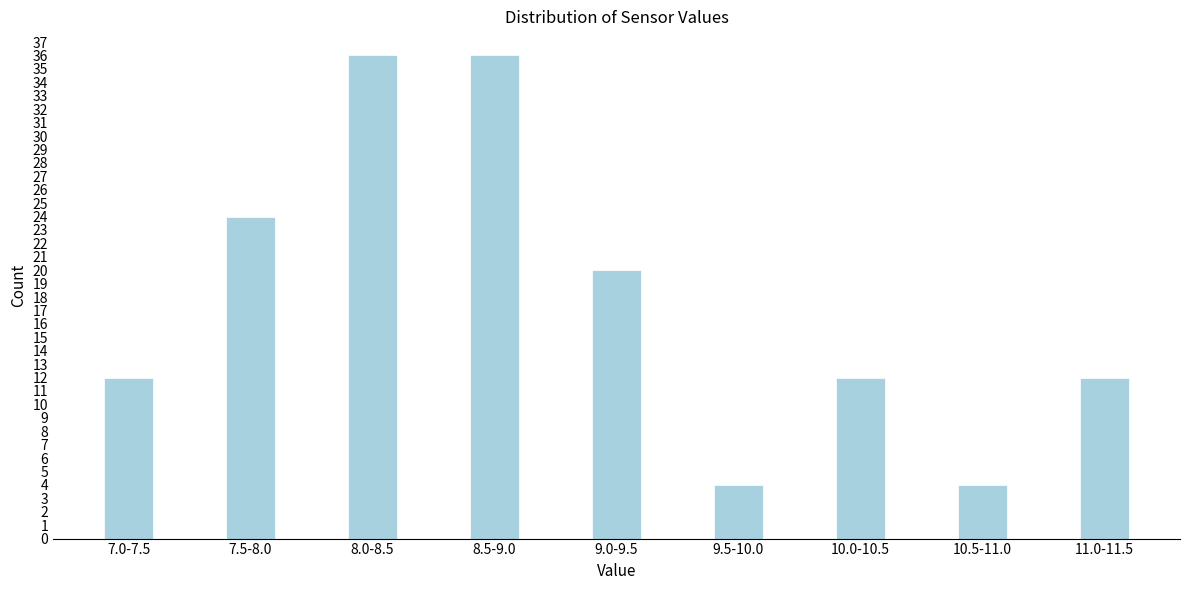

Reading right to left, extract all data points from this chart.

12	4	12	4	20	36	36	24	12